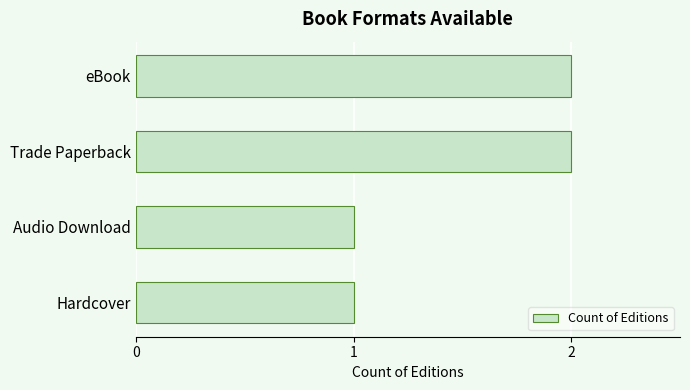

The chart shows a value of 2 at Trade Paperback. True or false?

True